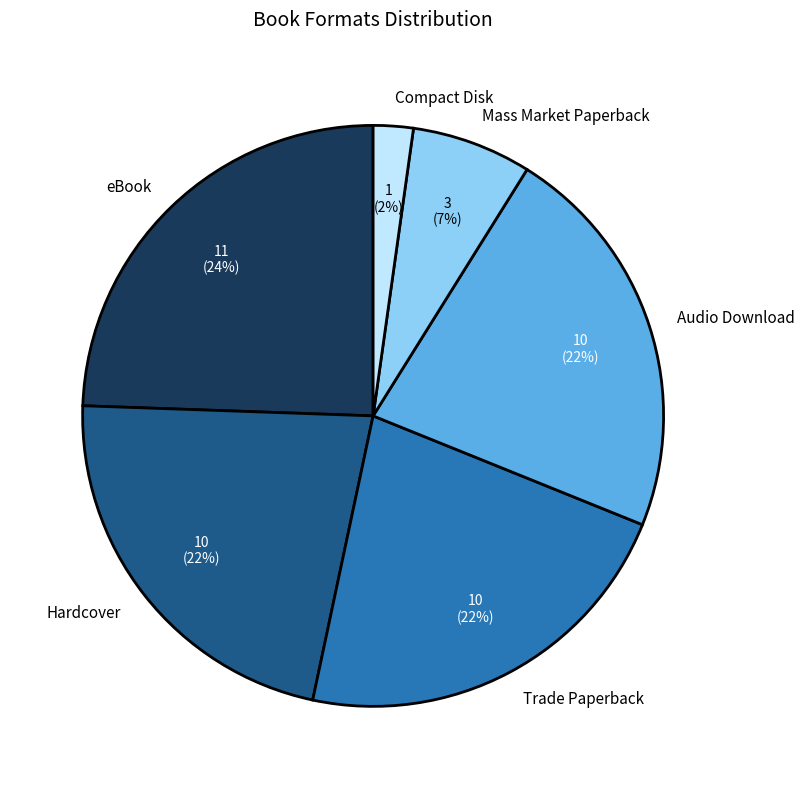

Is it true that Mass Market Paperback is 7% of the pie?

True